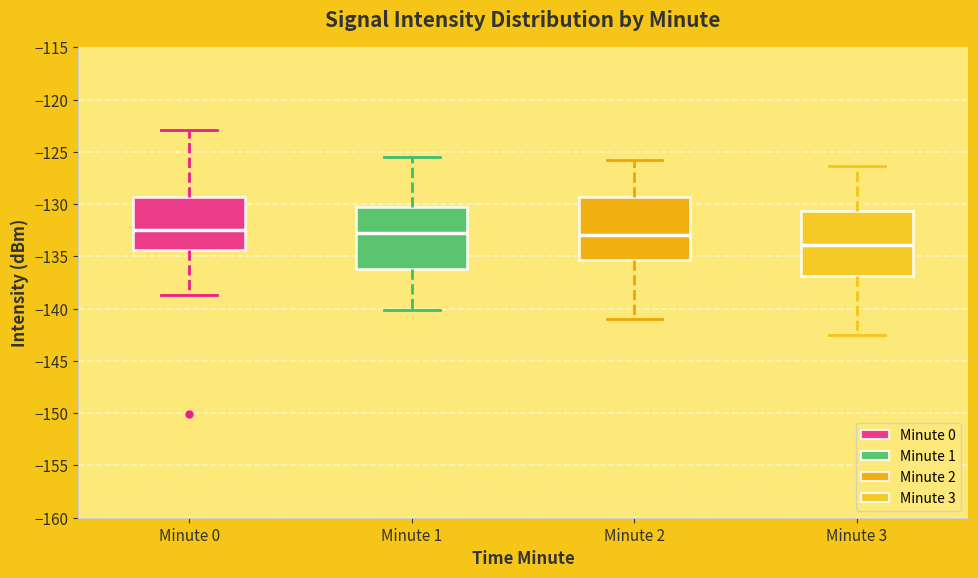

Where is the upper edge of the box for Minute 2 on the y-axis? The values are not printed on the chart, so give them approximately, as read against the axis.

-129.5